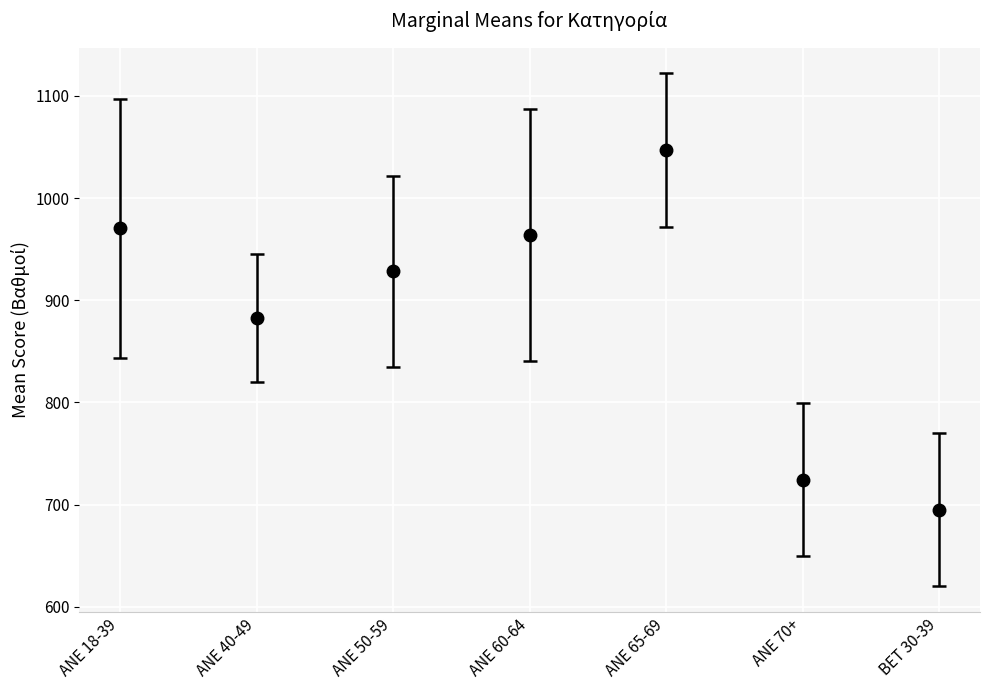

Where is the data nearest to the value 870?

ANE 40-49